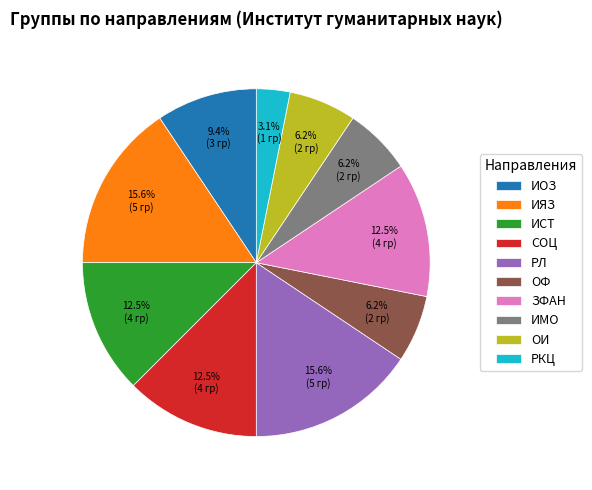

Does ЗФАН account for over 50% of the chart?

No